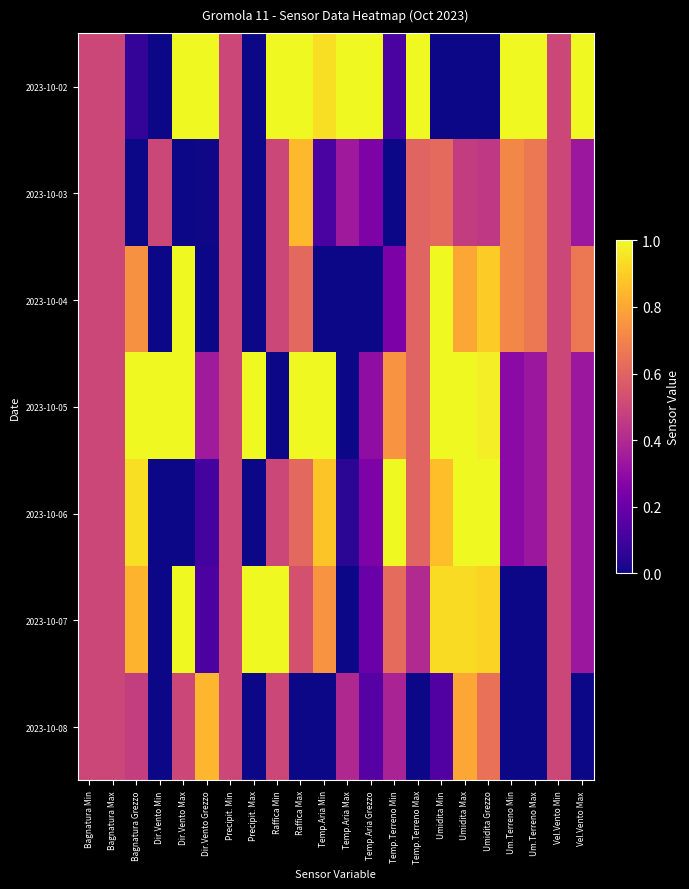

At how many categories does at least one series exceed 0?

22